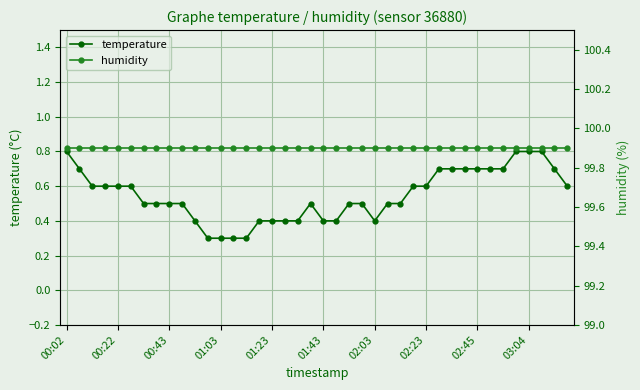

Reading left to right, list all the values displayed in this chart.

temperature: 0.8	0.7	0.6	0.6	0.6	0.6	0.5	0.5	0.5	0.5	0.4	0.3	0.3	0.3	0.3	0.4	0.4	0.4	0.4	0.5	0.4	0.4	0.5	0.5	0.4	0.5	0.5	0.6	0.6	0.7	0.7	0.7	0.7	0.7	0.7	0.8	0.8	0.8	0.7	0.6
humidity: 99.9	99.9	99.9	99.9	99.9	99.9	99.9	99.9	99.9	99.9	99.9	99.9	99.9	99.9	99.9	99.9	99.9	99.9	99.9	99.9	99.9	99.9	99.9	99.9	99.9	99.9	99.9	99.9	99.9	99.9	99.9	99.9	99.9	99.9	99.9	99.9	99.9	99.9	99.9	99.9